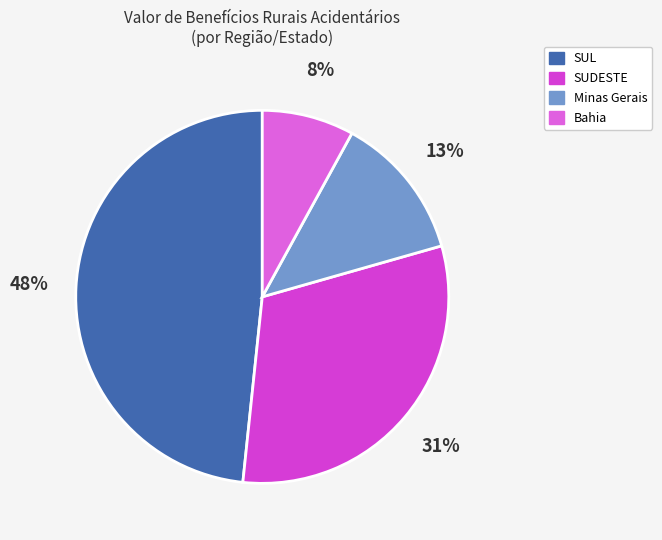

Rank the categories by value from lowest to highest.

Bahia, Minas Gerais, SUDESTE, SUL